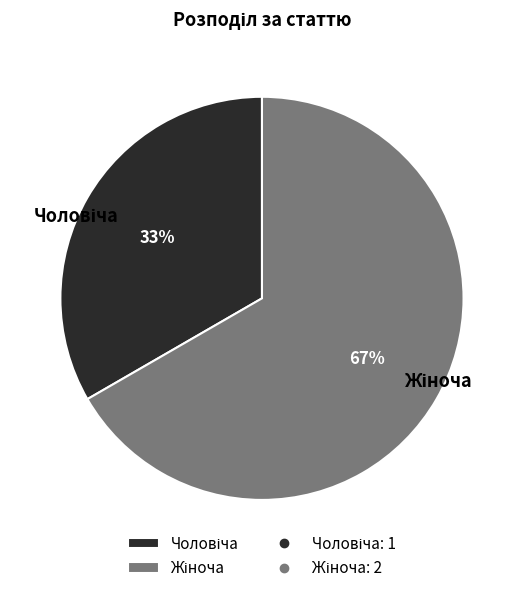

Is there any slice that represents more than half of the pie?

Yes